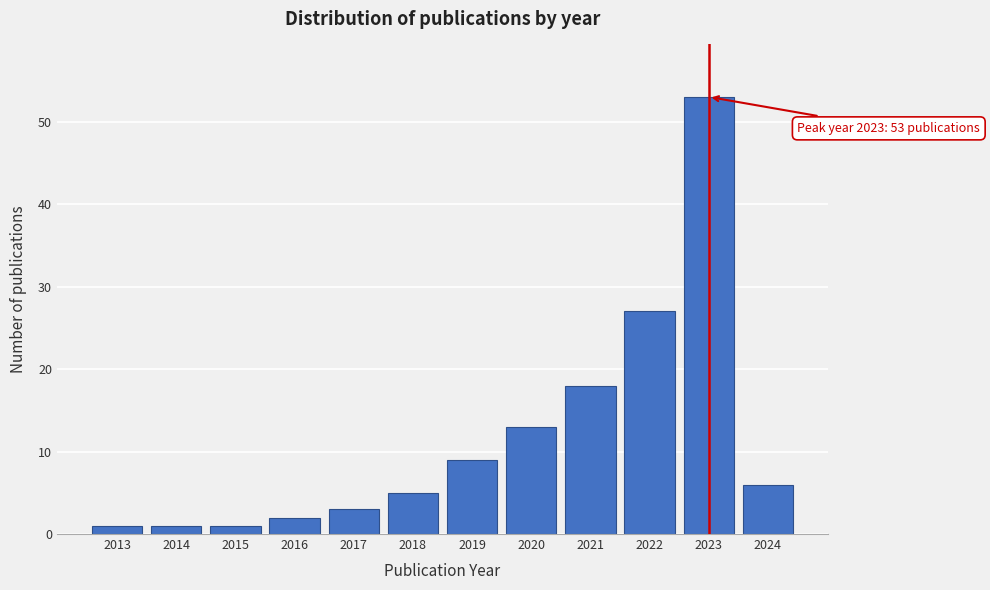

Reading left to right, transcribe all the data shown in this chart.

1	1	1	2	3	5	9	13	18	27	53	6